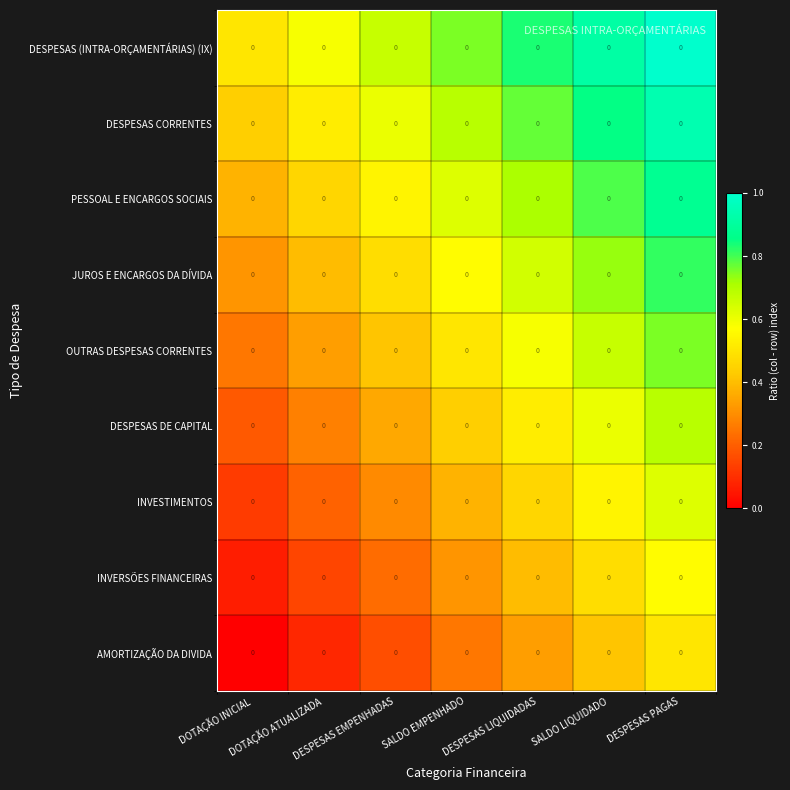

What is the total value across all series at DESPESAS EMPENHADAS?

3.7